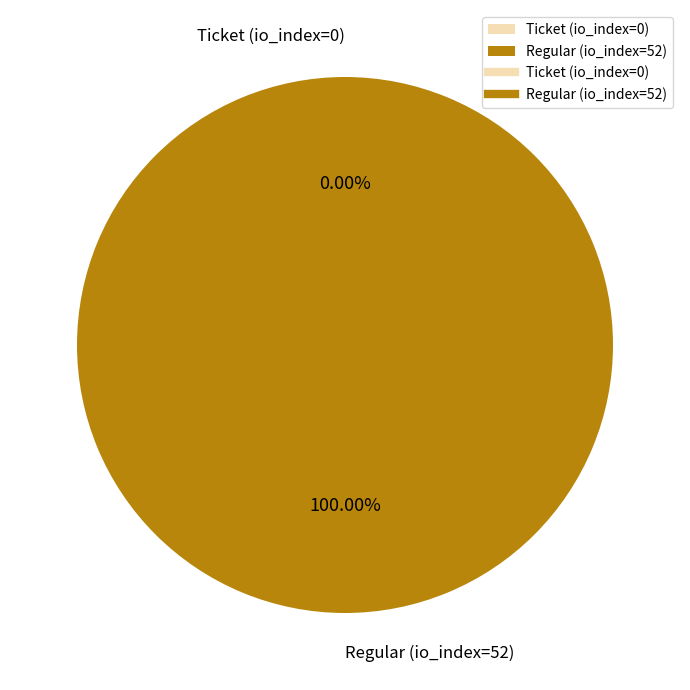

Is there a majority slice in this chart?

Yes